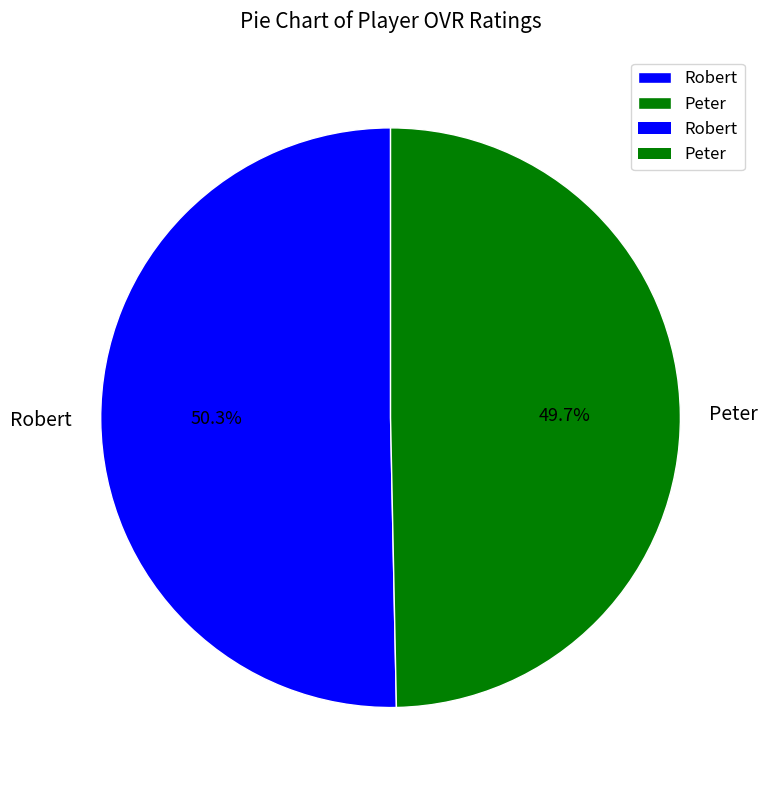

To the nearest percent, what is the difference between the Robert and Peter slice percentages?

1%